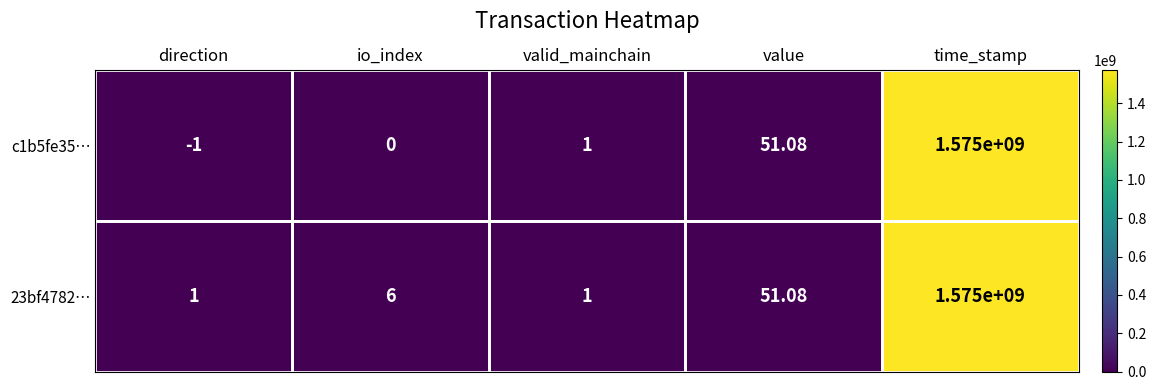

At how many categories does at least one series exceed 1362245178?

1